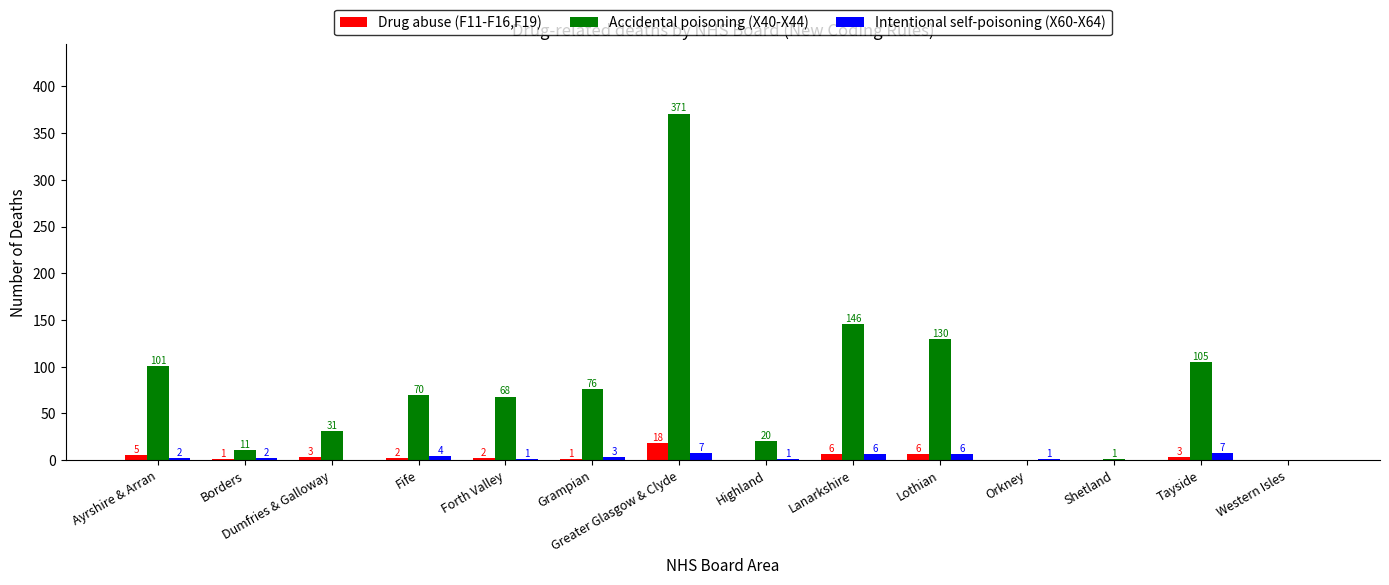

Are the bars grouped side by side (vs. stacked)?

Yes